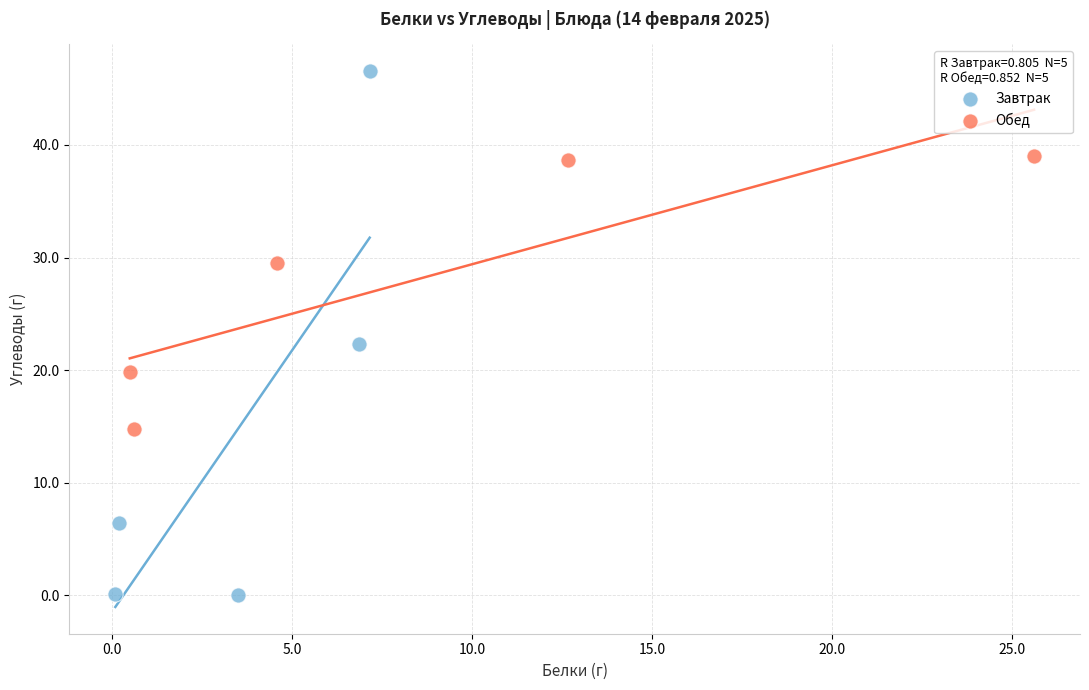

Which series contains the highest Y value?

Завтрак